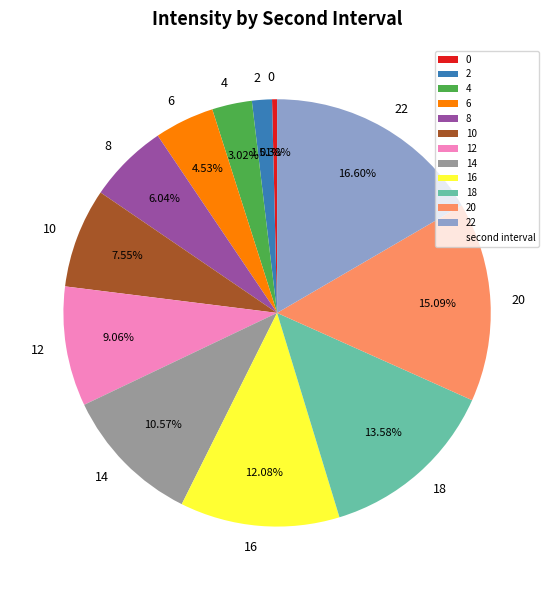

What is the total percentage of 10 and 0?

7.6%